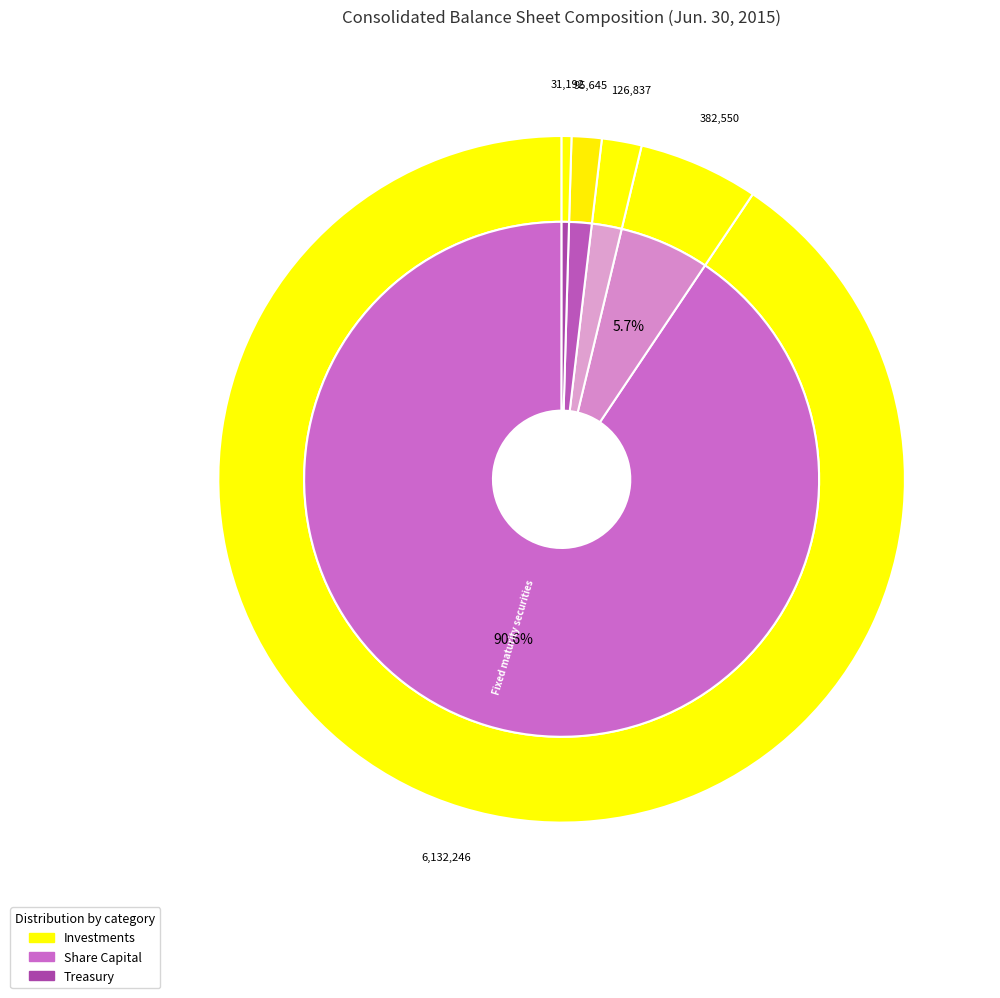

What is the change in value from Equity securities to Treasury stock?

-351358